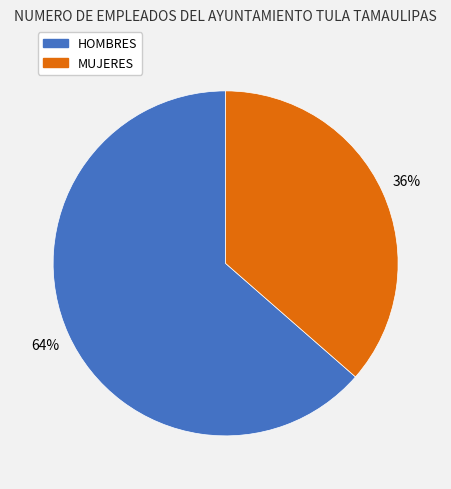

Is MUJERES the majority of the pie?

No